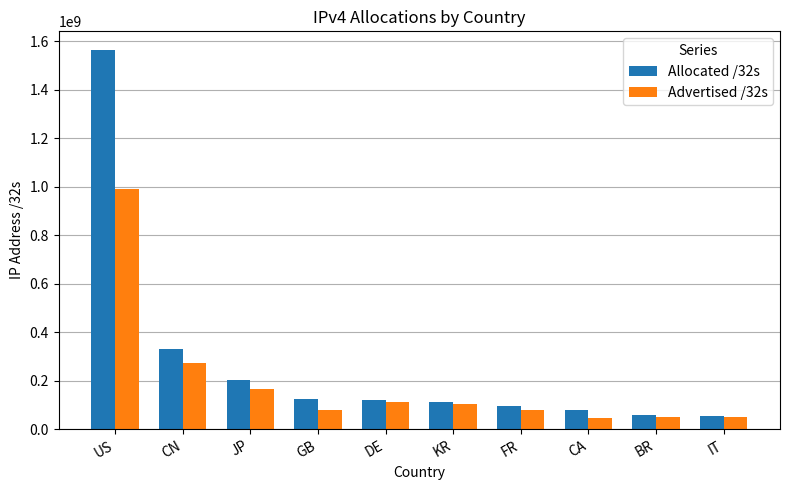

True or false: Advertised /32s has a value of 164688064 at JP.

True